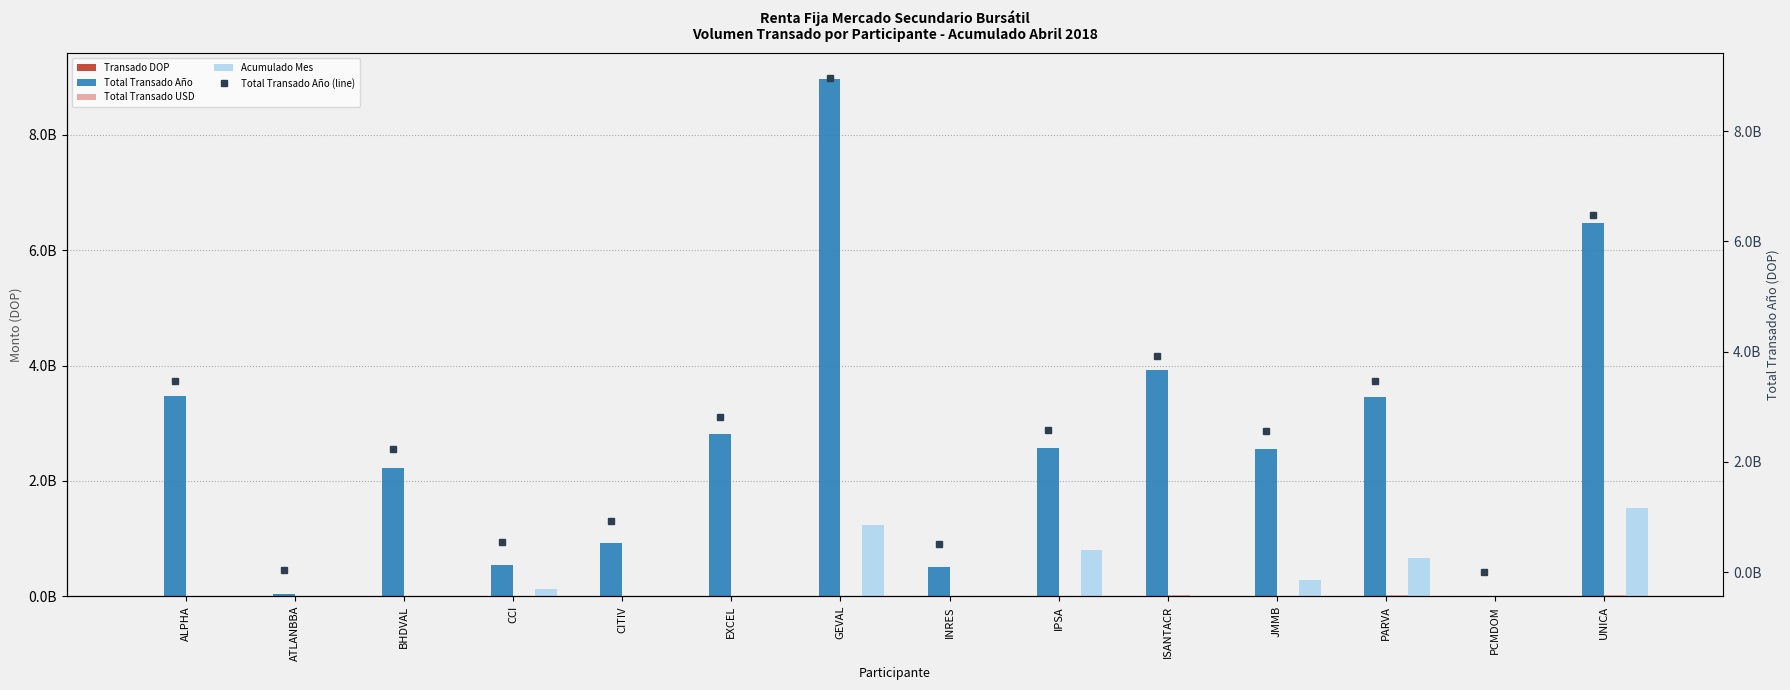

Which series has the largest range (max minus min)?

Total Transado Año